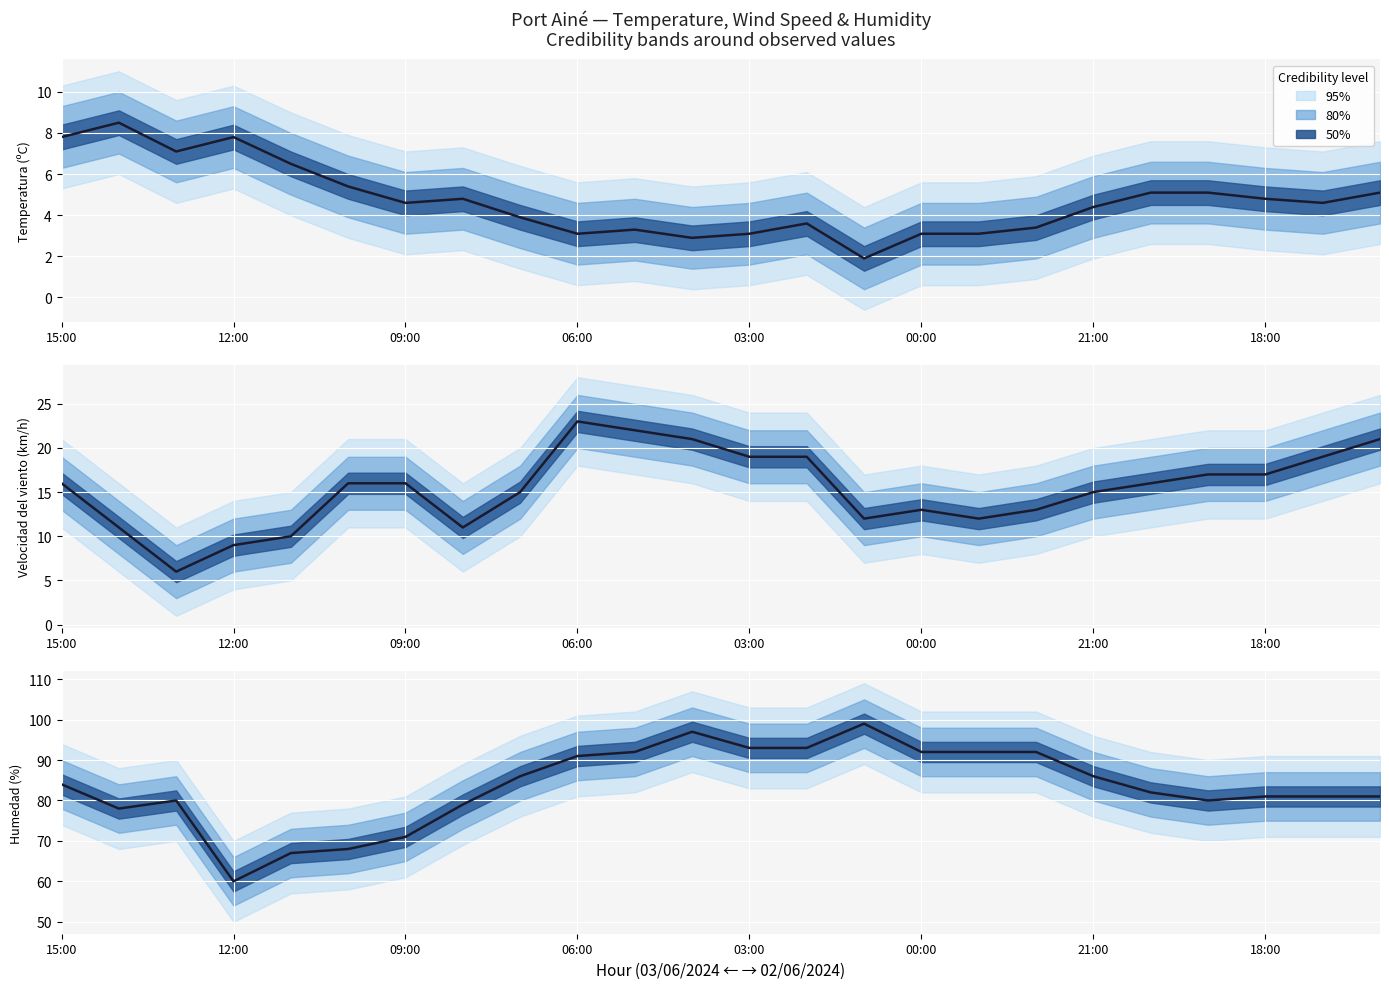

At how many categories does at least one series exceed 7?

24